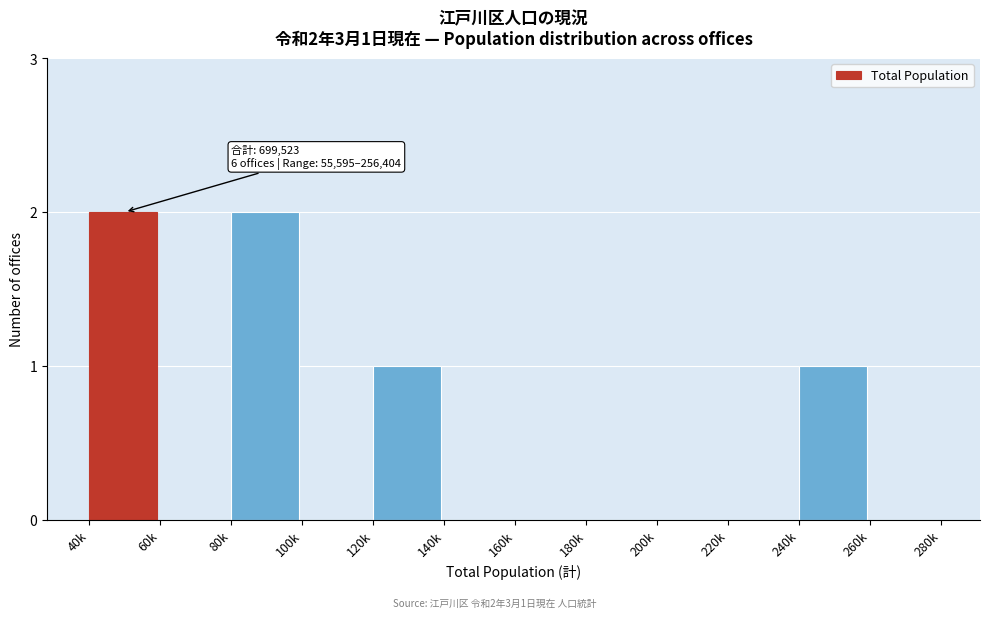

Reading left to right, extract all data points from this chart.

40k=2	60k=0	80k=2	100k=0	120k=1	140k=0	160k=0	180k=0	200k=0	220k=0	240k=1	260k=0